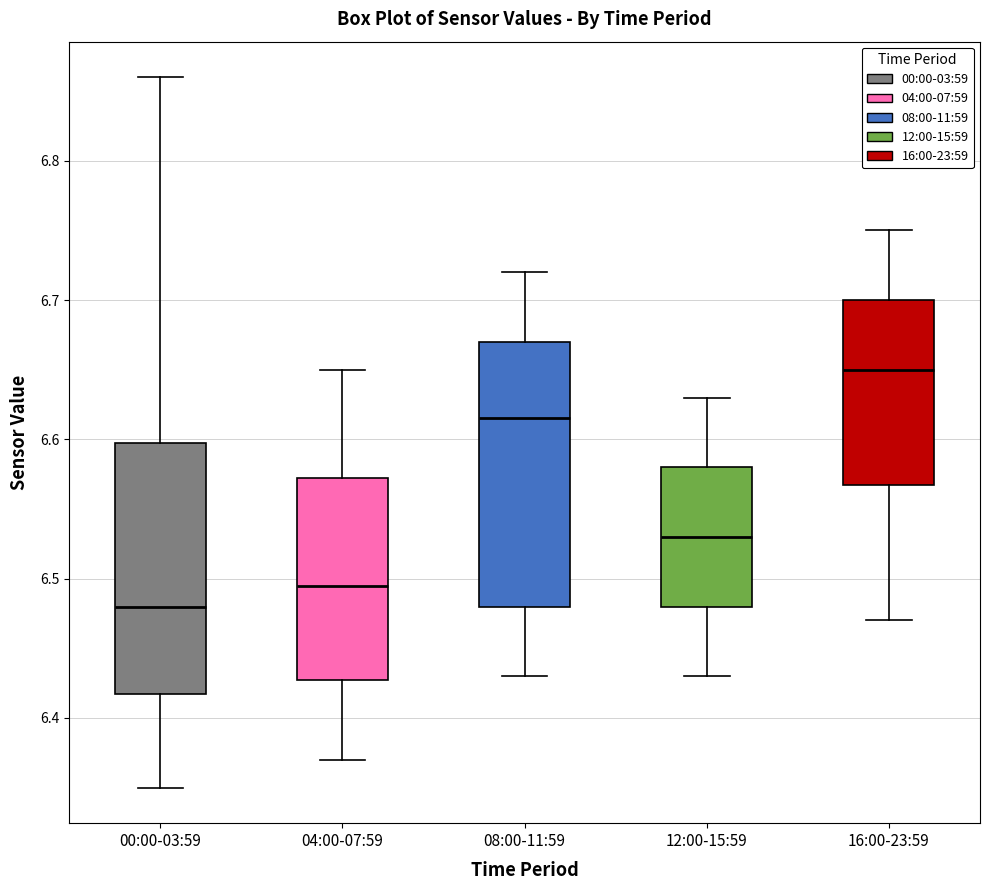

Which box has the lowest median line?

00:00-03:59